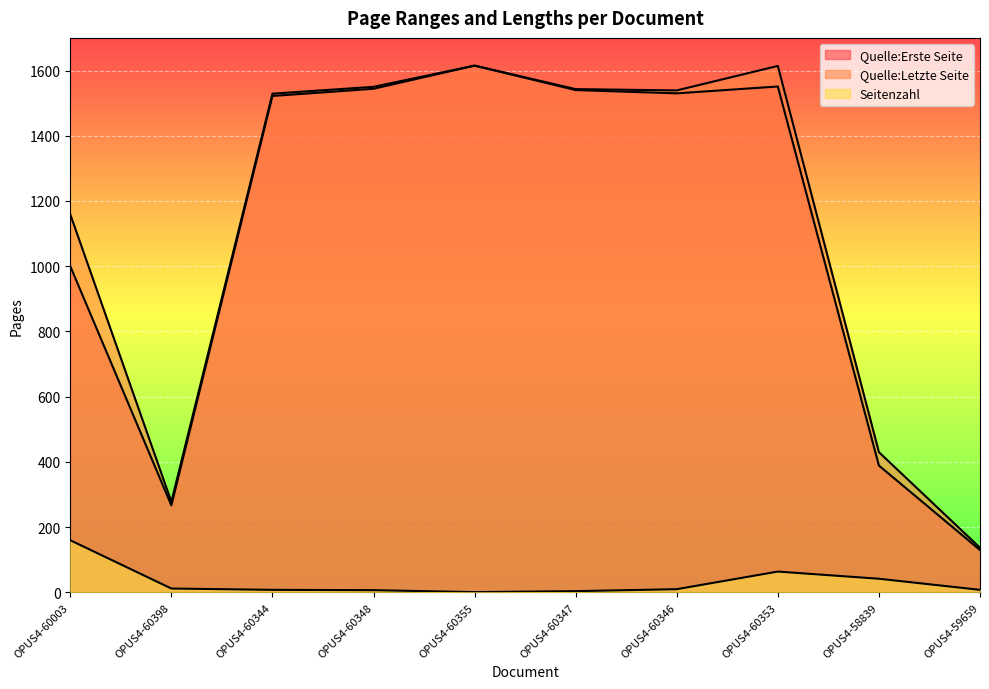

At which label does Seitenzahl first exceed 10?

OPUS4-60003